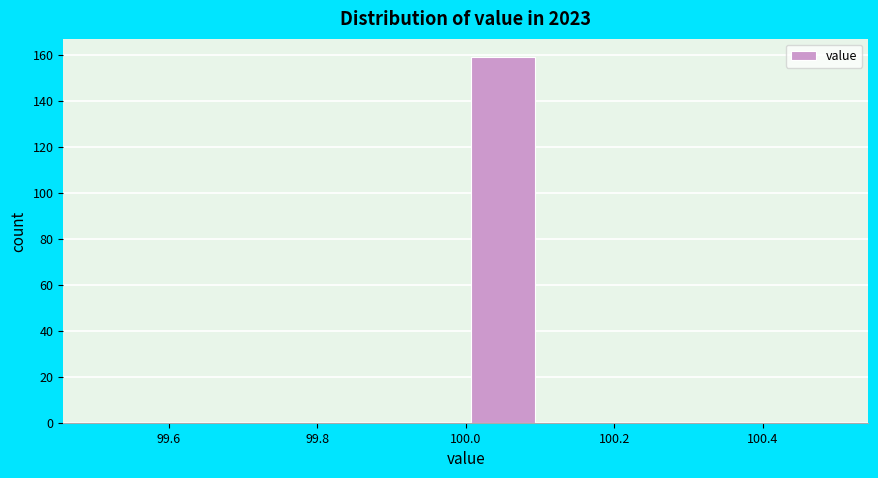

Over which range of the x-axis is the bar tallest?

100.0 to 100.1